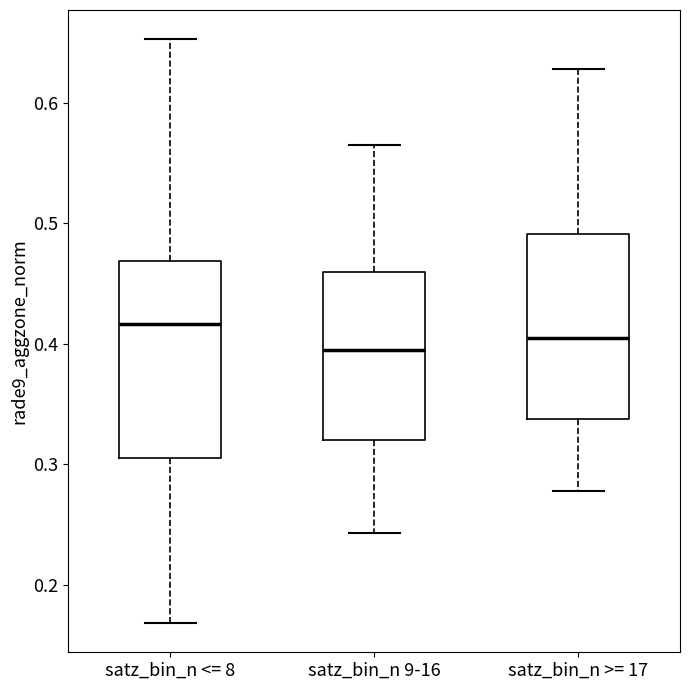

Reading left to right, read every box against the y-axis: the position of its median line, the range the box covers, and the ends of its whiskers. The values are not printed on the chart, so give them approximately, as read against the axis.

satz_bin_n <= 8: median 0.42, box 0.31 to 0.47, whiskers 0.17 to 0.65
satz_bin_n 9-16: median 0.40, box 0.32 to 0.46, whiskers 0.24 to 0.56
satz_bin_n >= 17: median 0.40, box 0.34 to 0.49, whiskers 0.28 to 0.63